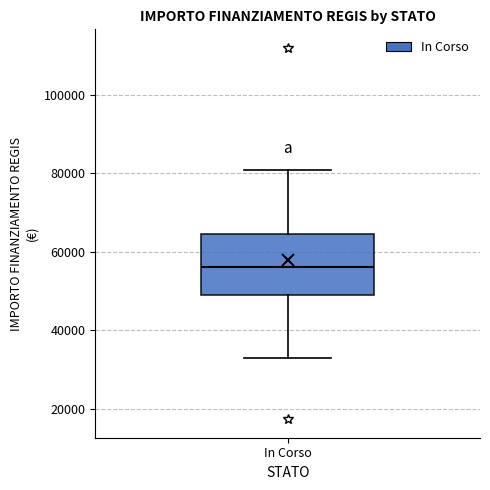

Where is the lower edge of the box for In Corso on the y-axis? The values are not printed on the chart, so give them approximately, as read against the axis.

50000